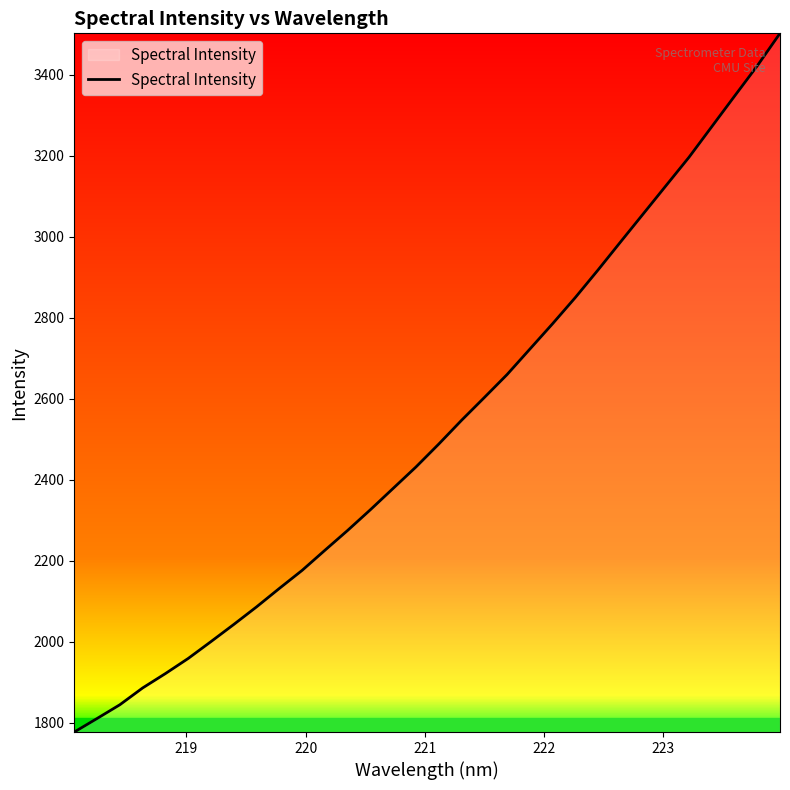

What is the difference between the maximum and minimum values?

1724.9